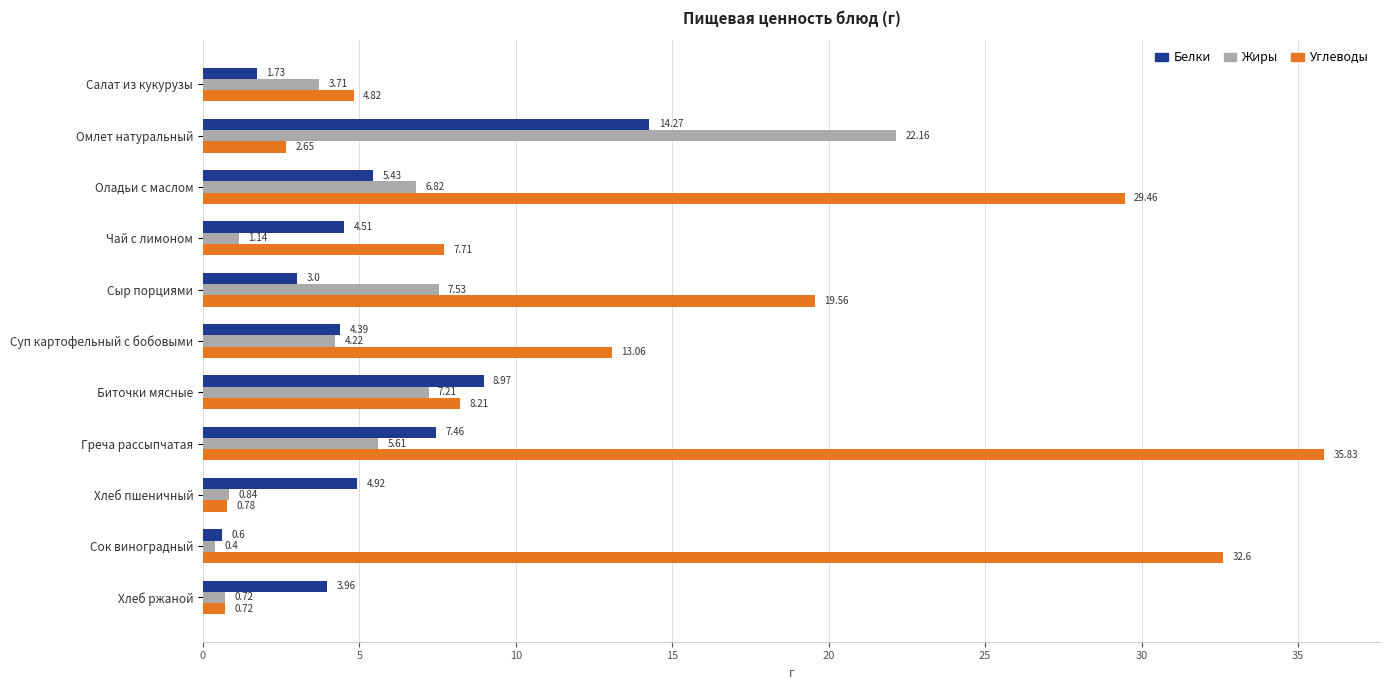

What is the spread (max minus min) of values at Сок виноградный?

32.2